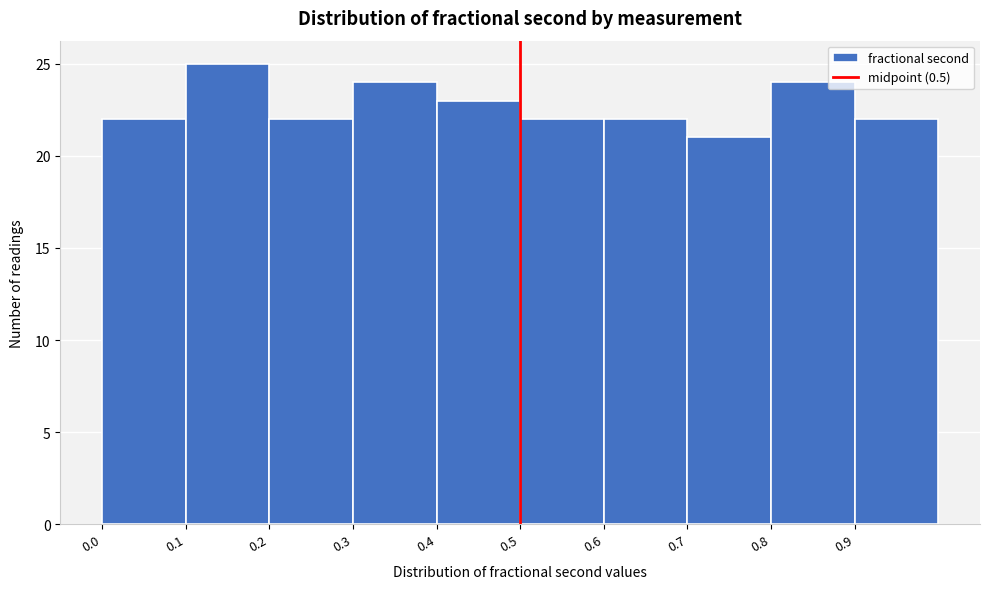

How tall is the bar that spans 0.2 to 0.3 on the x-axis? The values are not printed on the chart, so give them approximately, as read against the axis.

22